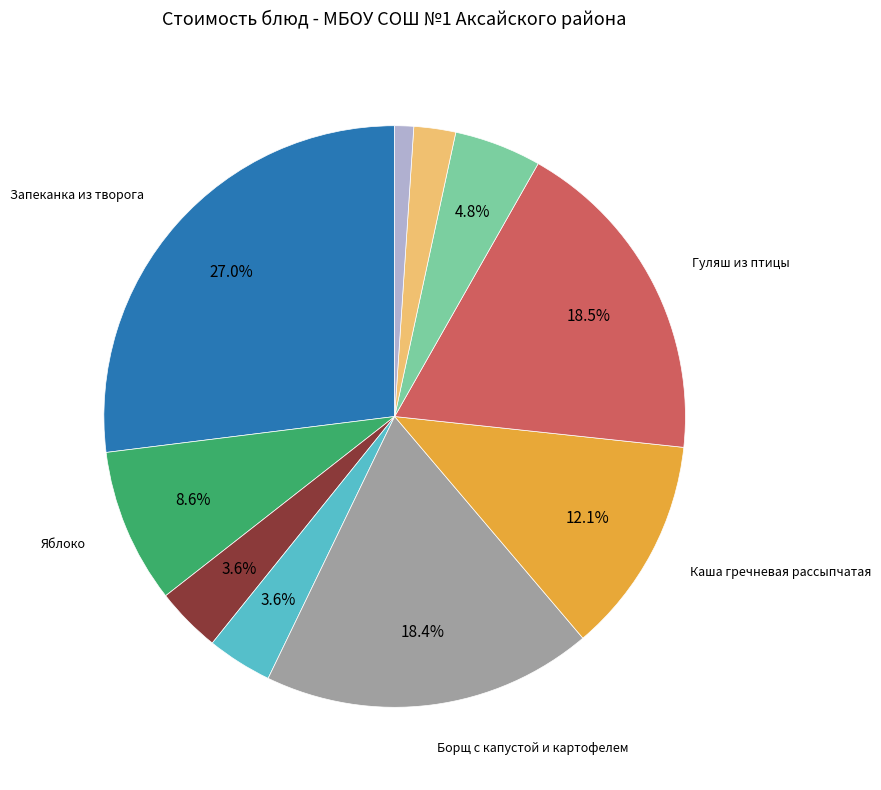

Count the number of slices in the pie.

10